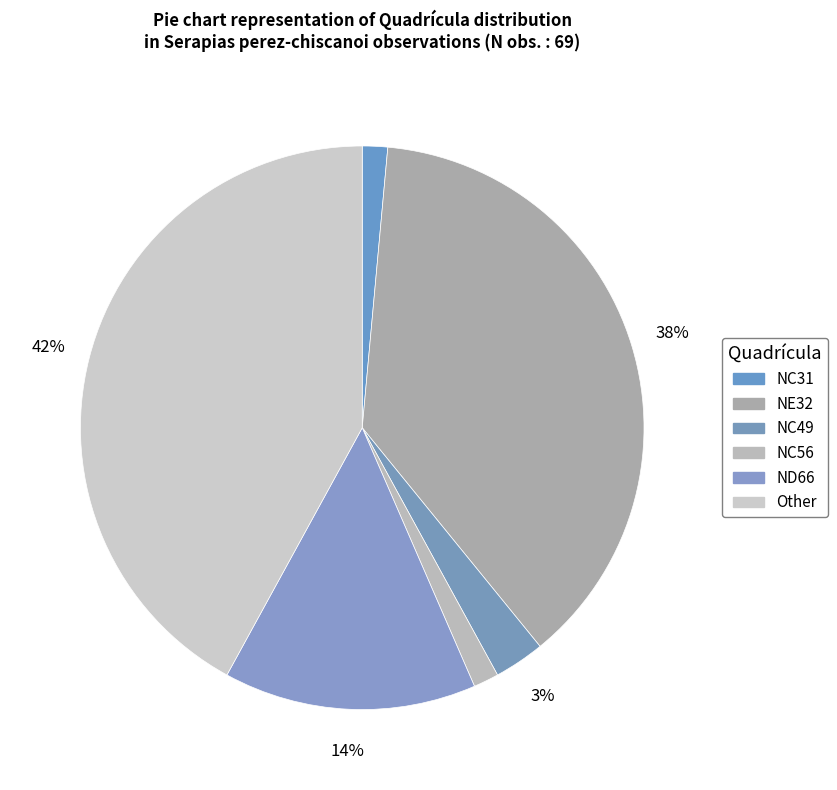

Does NC49 represent more than half of the total?

No